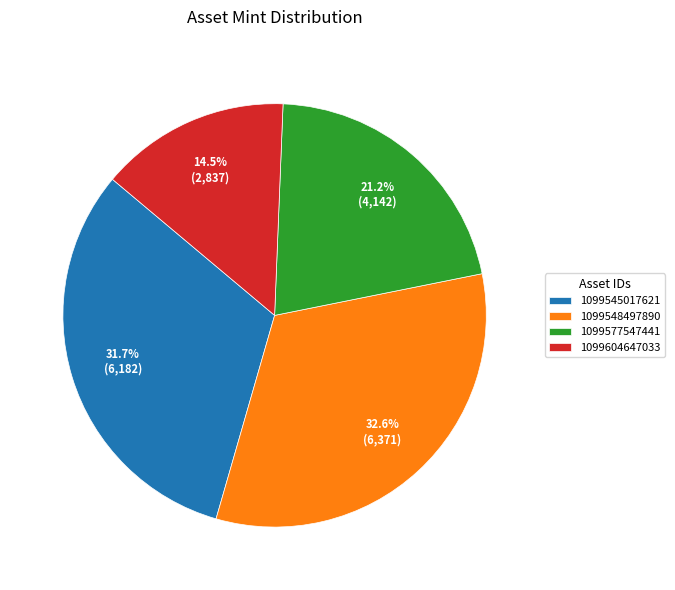

The 1099577547441 slice represents 21% of the pie. True or false?

True